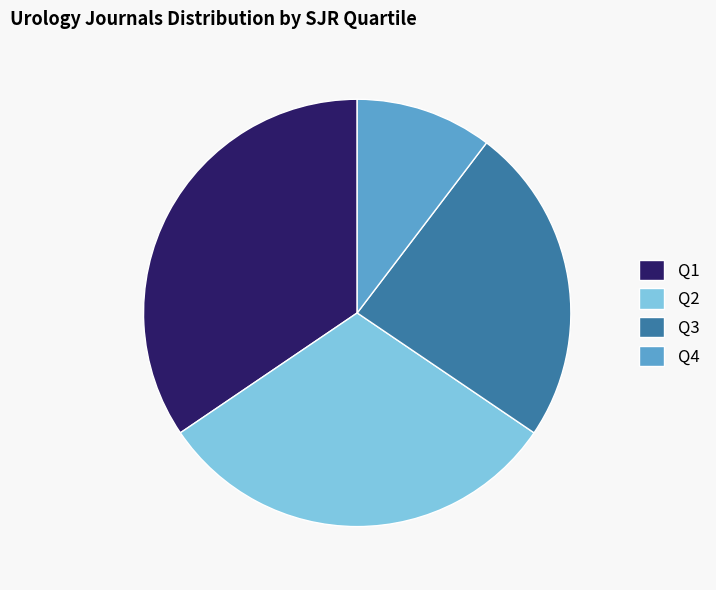

Approximately how many times larger is the value at Q3 compared to Q2?

0.8